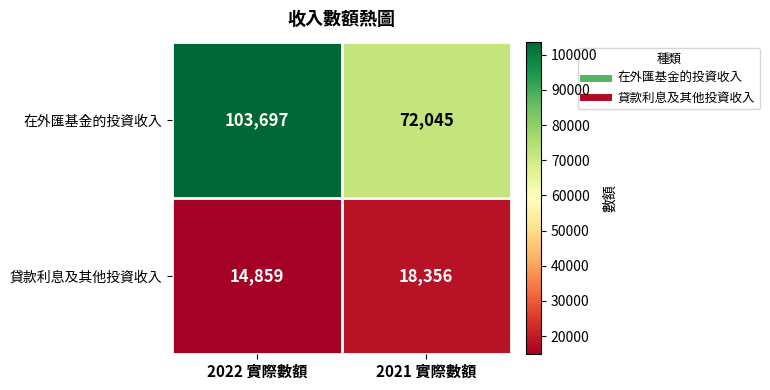

What is the maximum value shown in the chart?

103697